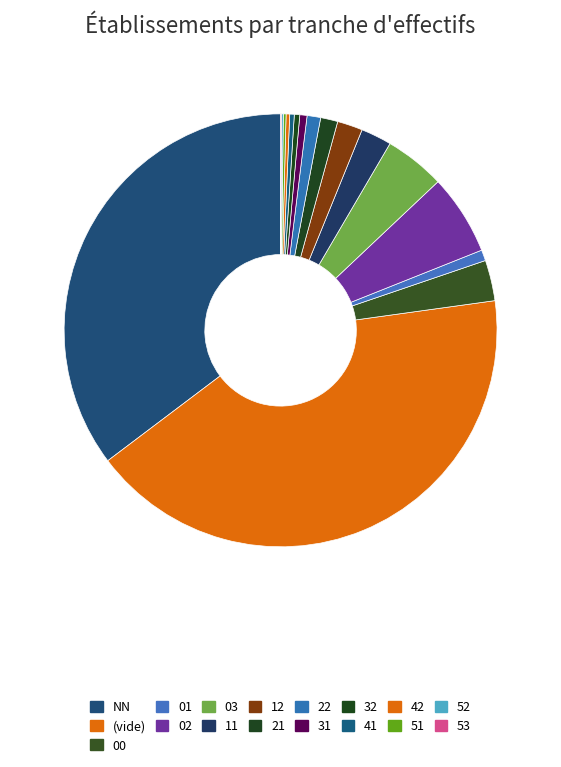

Between 01 and 51, which is larger?

01